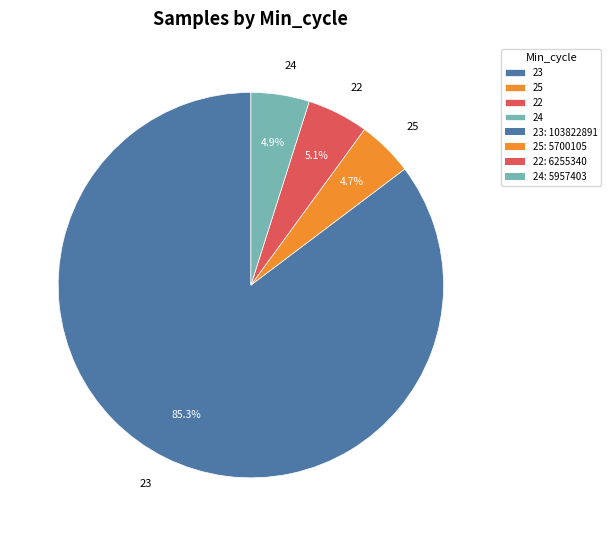

To the nearest percent, what portion does 23 represent?

85%